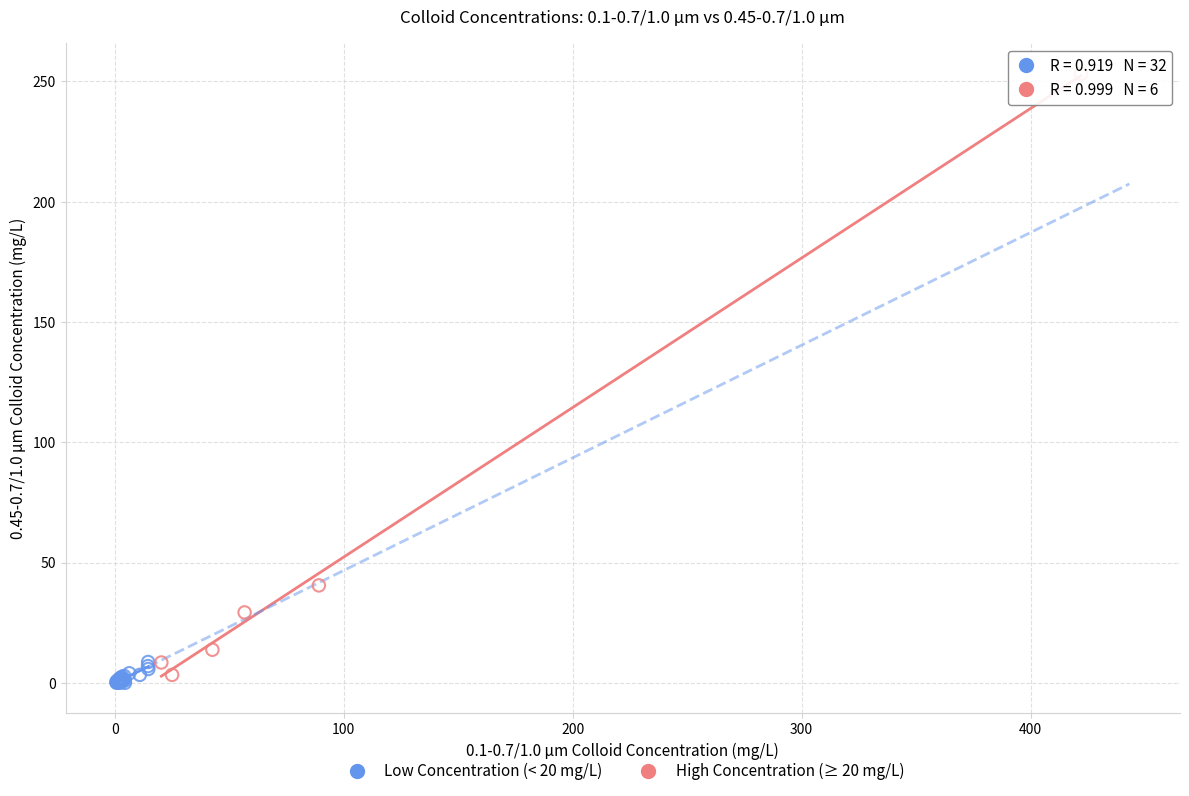

Which series reaches the maximum Y coordinate?

High Concentration (≥ 20 mg/L)